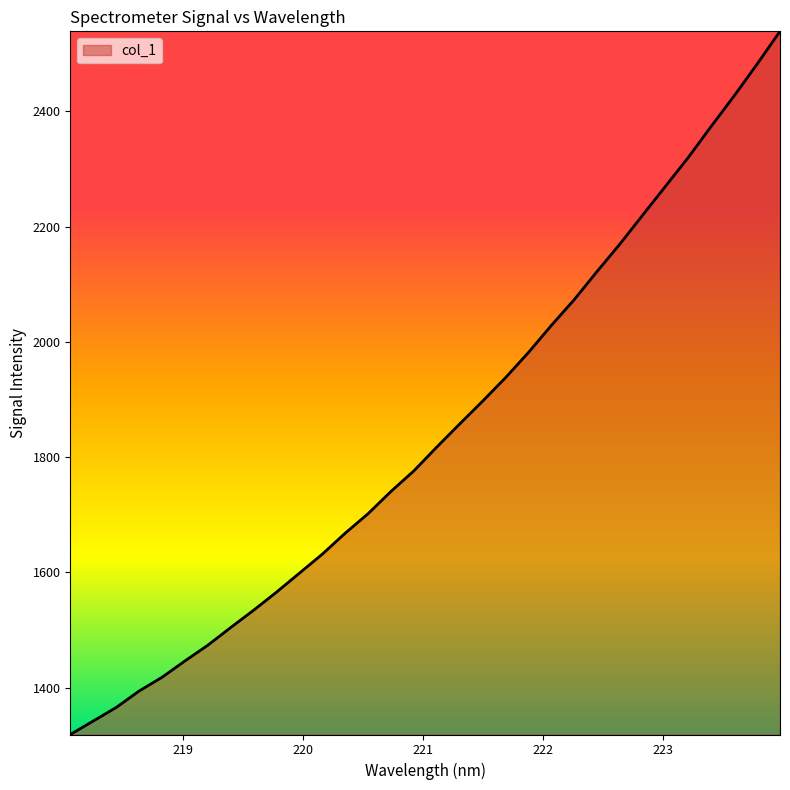

What is the minimum value shown in the chart?

1318.5